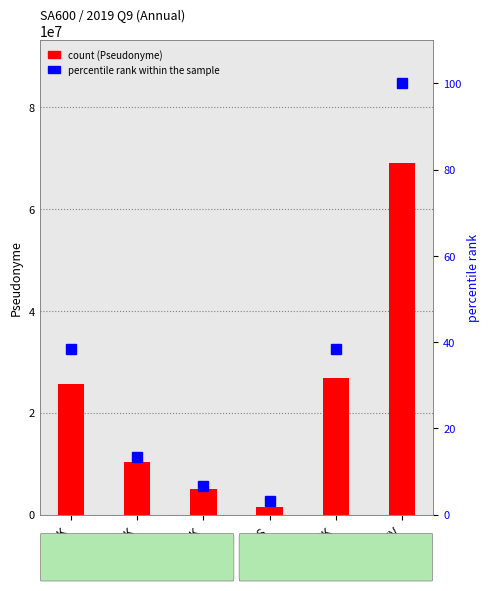

What is the difference between the second highest and minimum values in the percentile rank within the sample series?

35.4